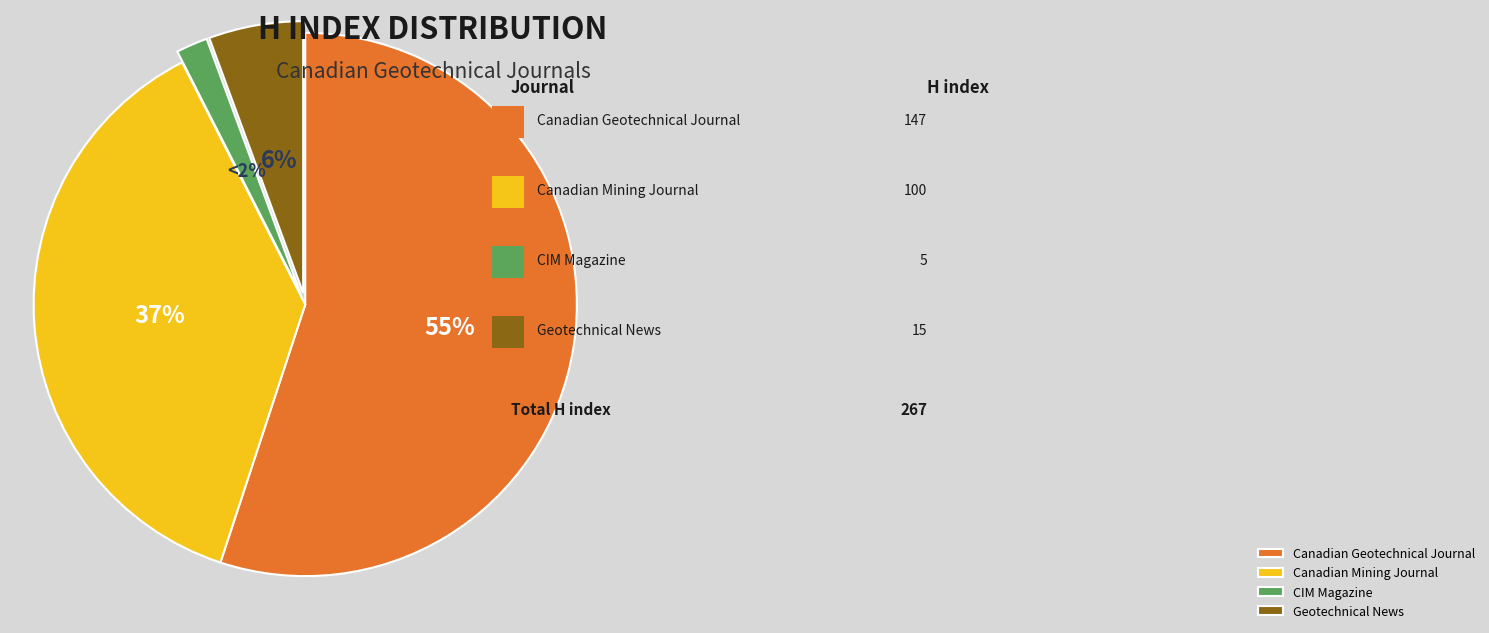

What percentage is the Canadian Mining Journal slice, to the nearest percent?

37%